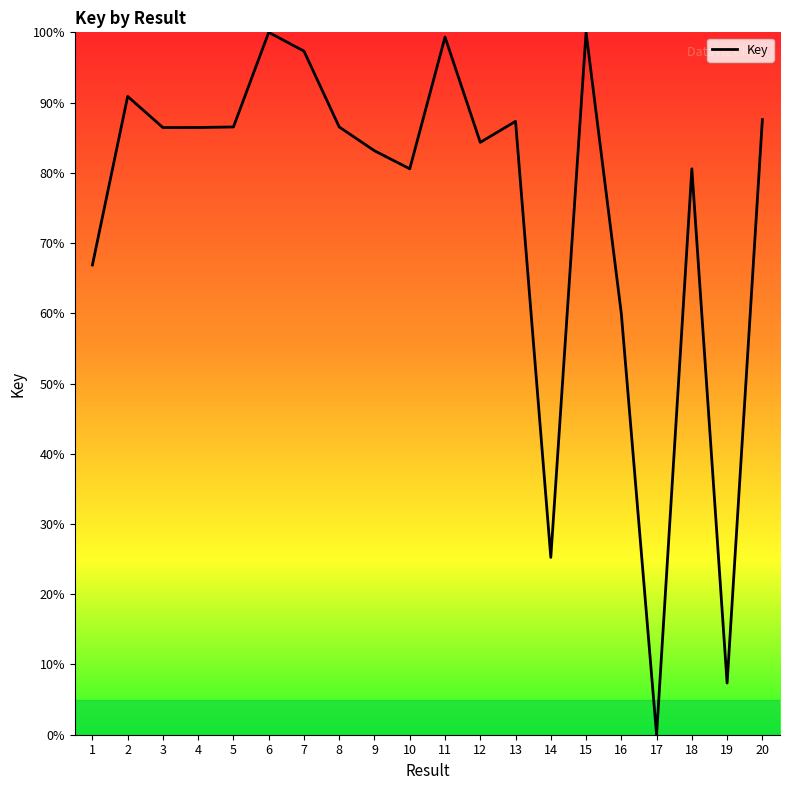

What is the approximate value at 13?

87.3